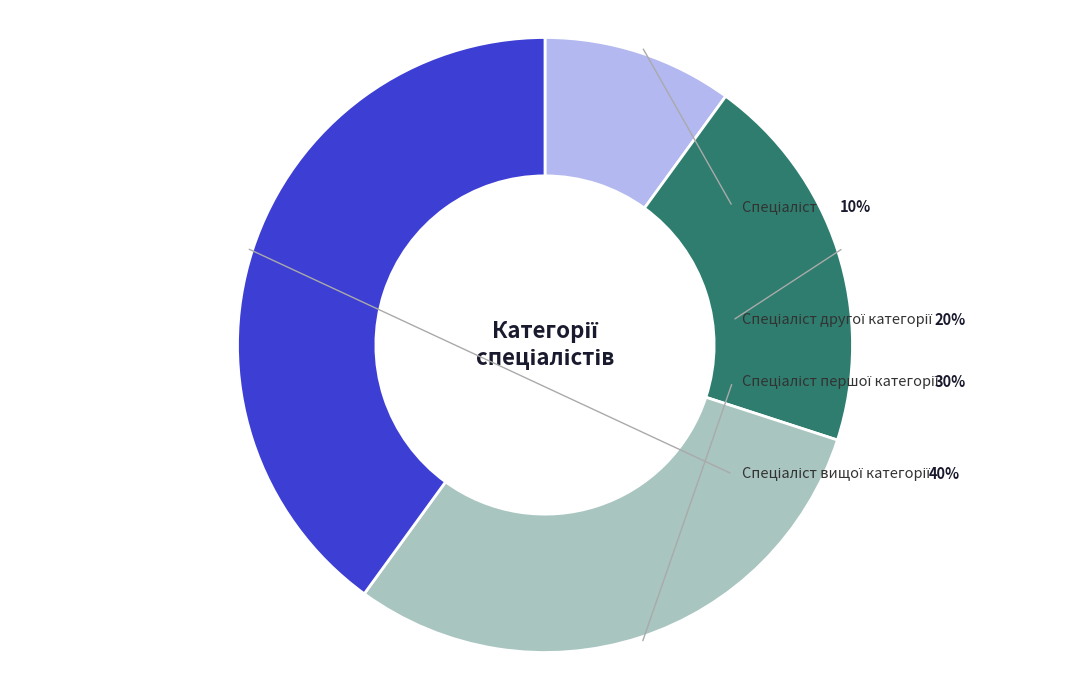

To the nearest percent, what is the combined percentage of Спеціаліст and Спеціаліст вищої категорії?

50%